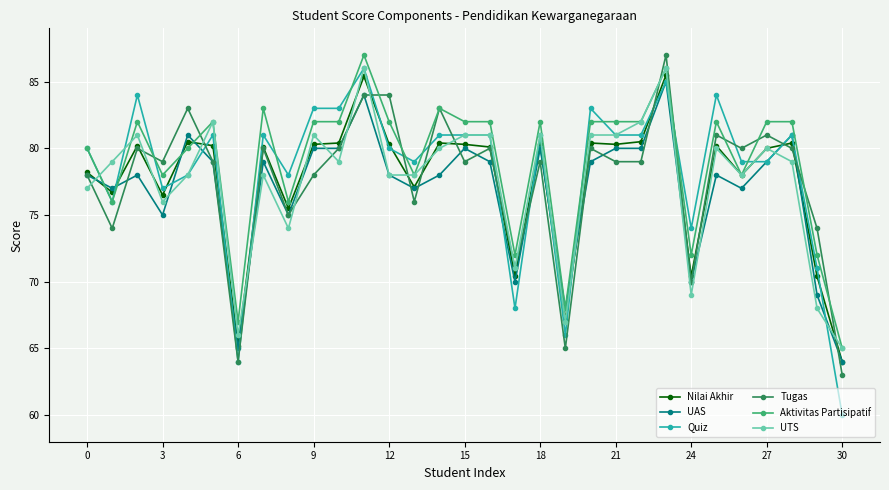

Which series has the widest spread of values?

Quiz